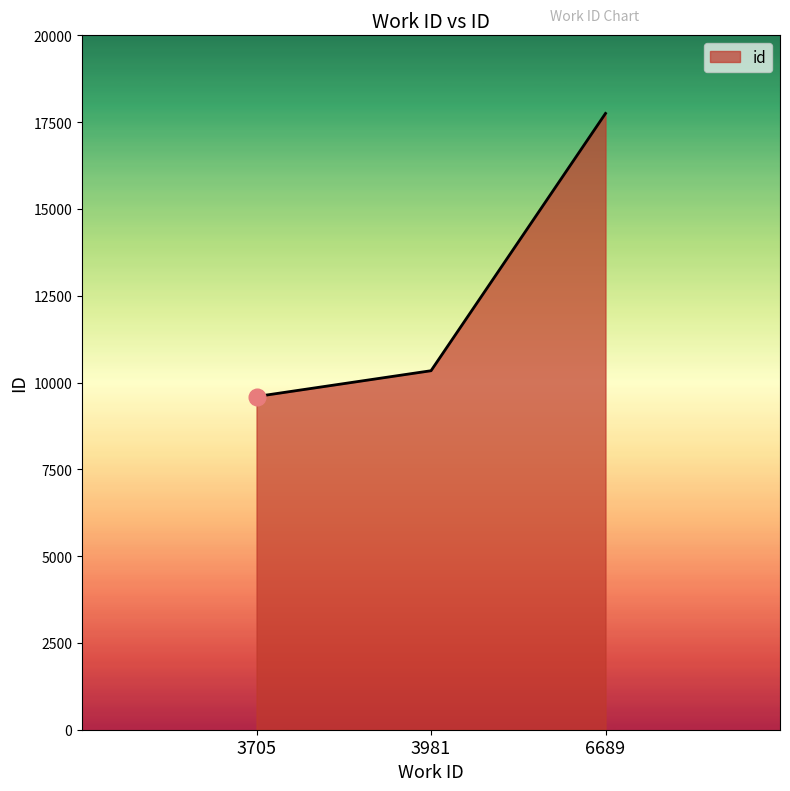

Which category has the highest value across all series?

6689